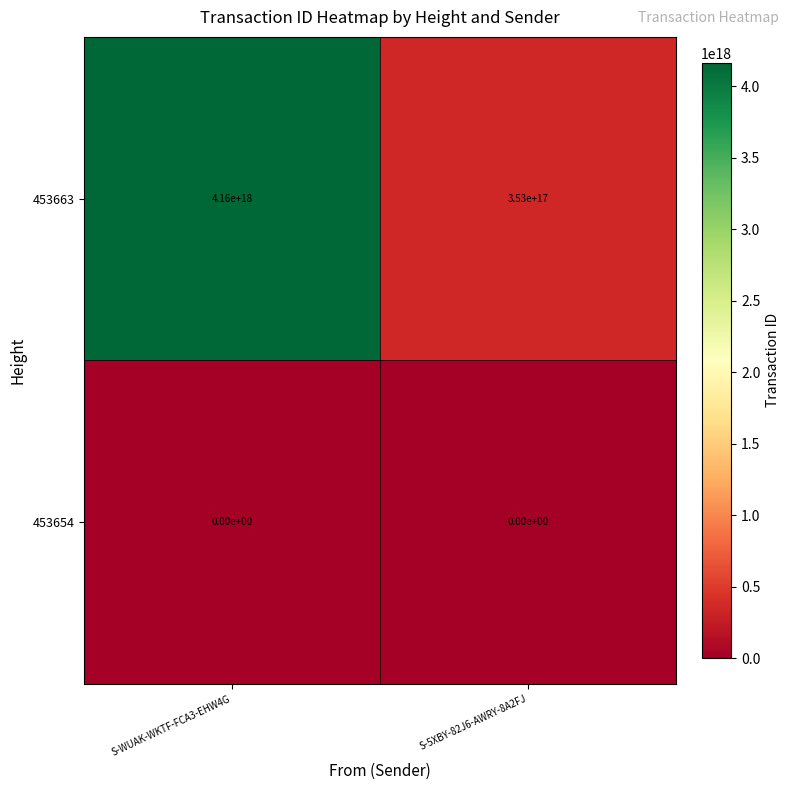

List the series in order of their peak value, highest first.

453663, 453654